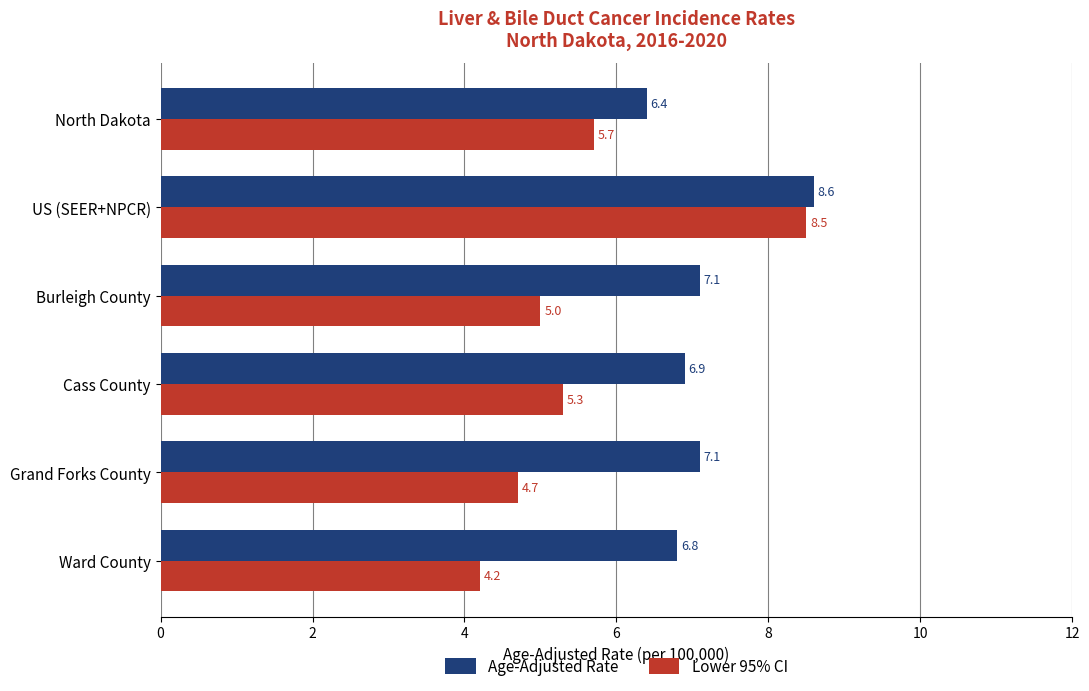

What is the minimum value for Lower 95% CI?

4.2